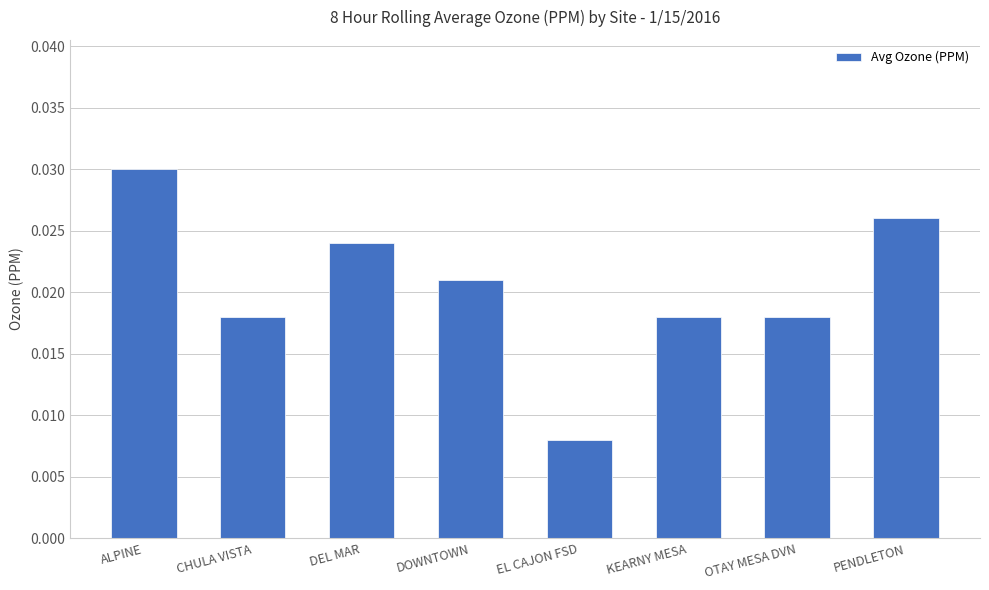

At which category does the chart reach its minimum across all series?

EL CAJON FSD